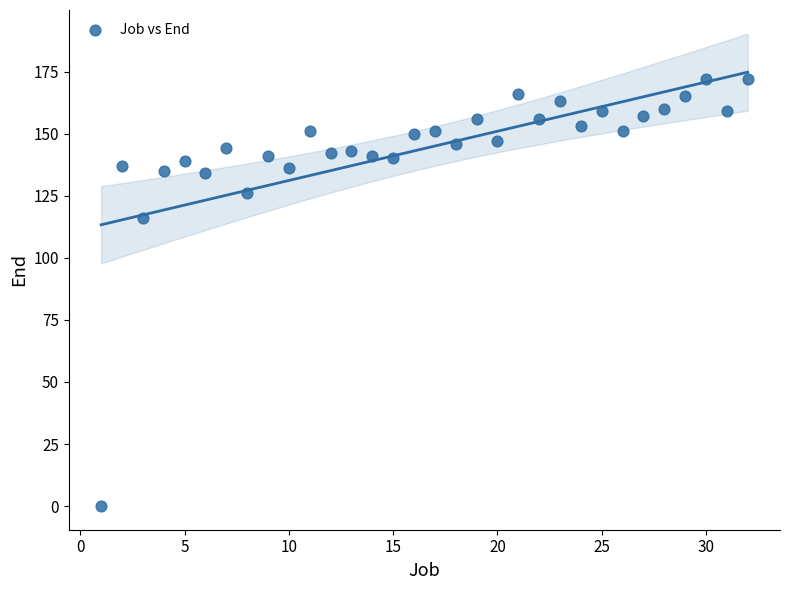

What is the range of Y values (max minus min)?

172